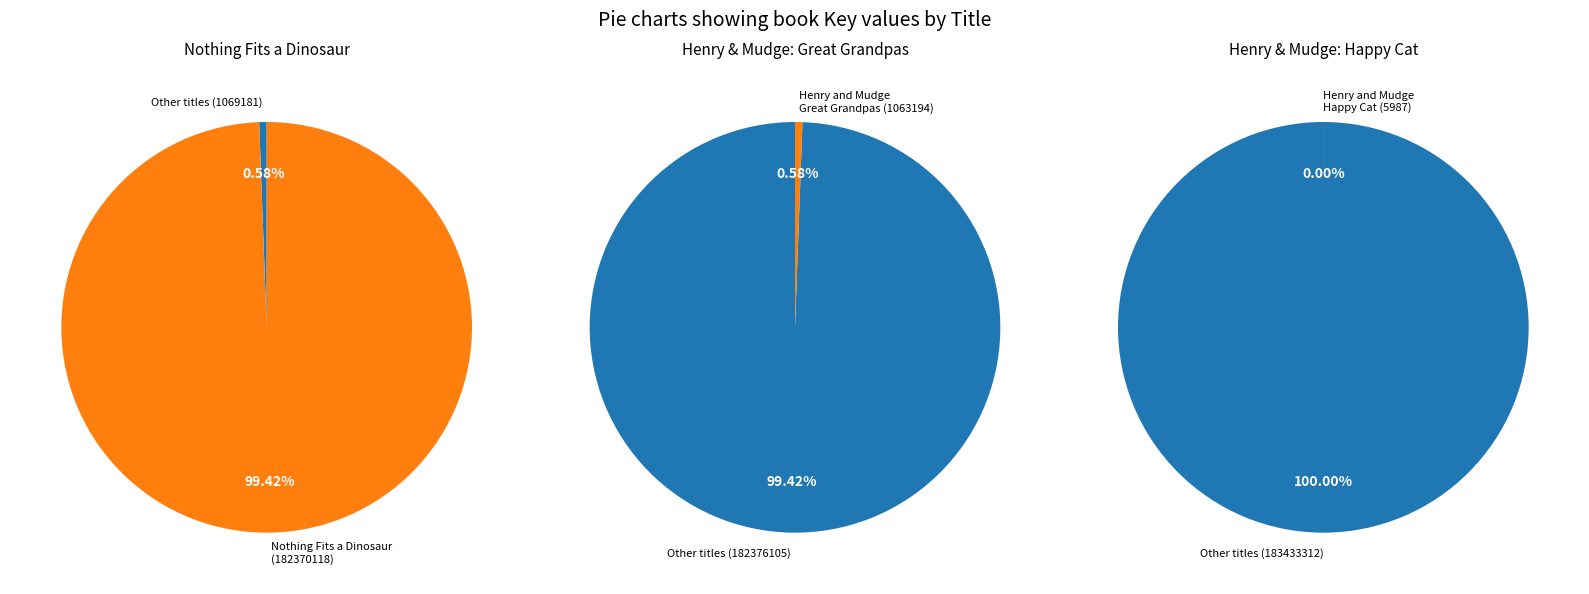

What percentage is NOT represented by Nothing Fits a Dinosaur (182370118)?

0.6%